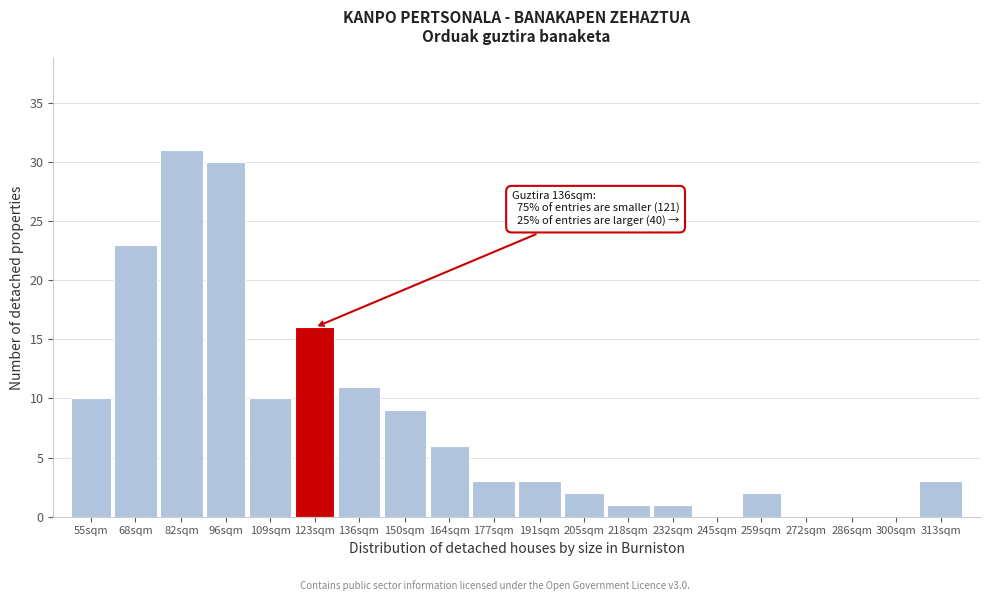

Reading left to right, what are all the values shown in this chart?

55sqm=10	68sqm=23	82sqm=31	96sqm=30	109sqm=10	123sqm=16	136sqm=11	150sqm=9	164sqm=6	177sqm=3	191sqm=3	205sqm=2	218sqm=1	232sqm=1	245sqm=0	259sqm=2	272sqm=0	286sqm=0	300sqm=0	313sqm=3